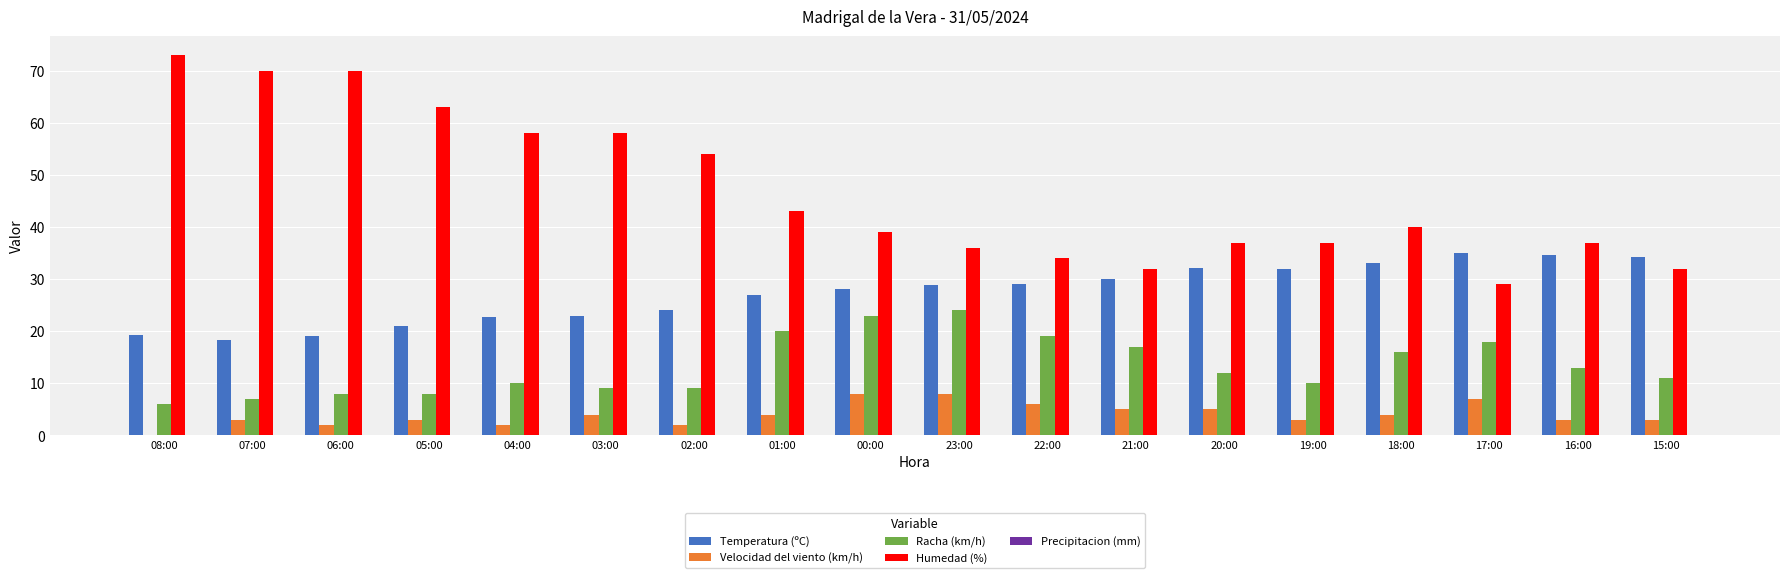

What is the sum of all Racha (km/h) values?

240.0